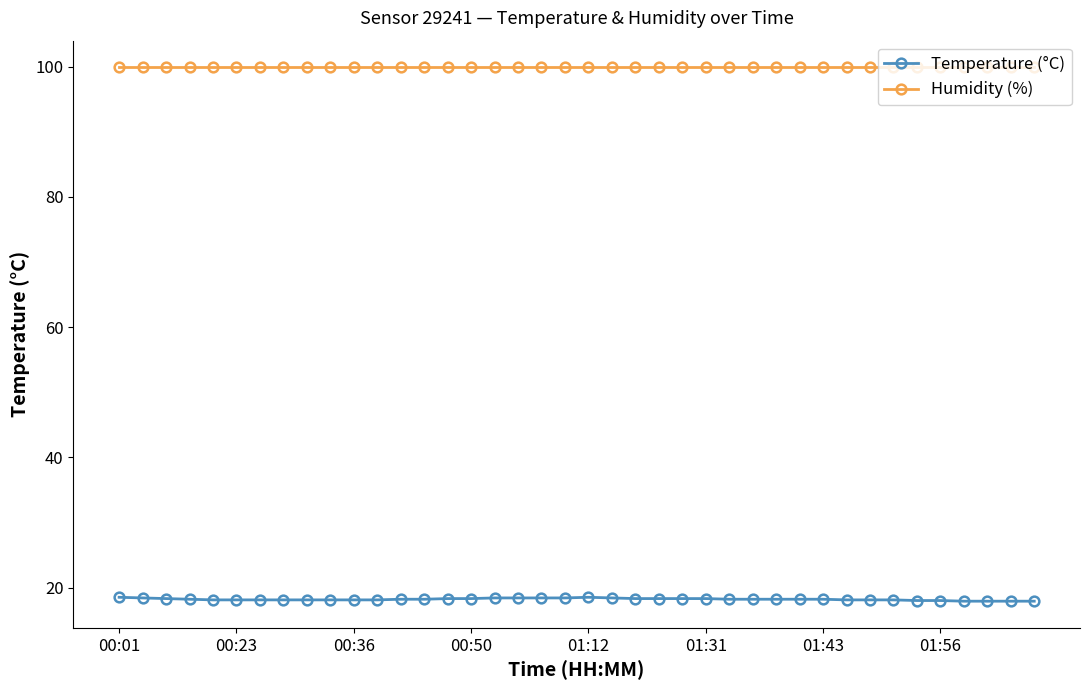

What is the value of the Humidity (%) point at the 2nd from the left?

99.9